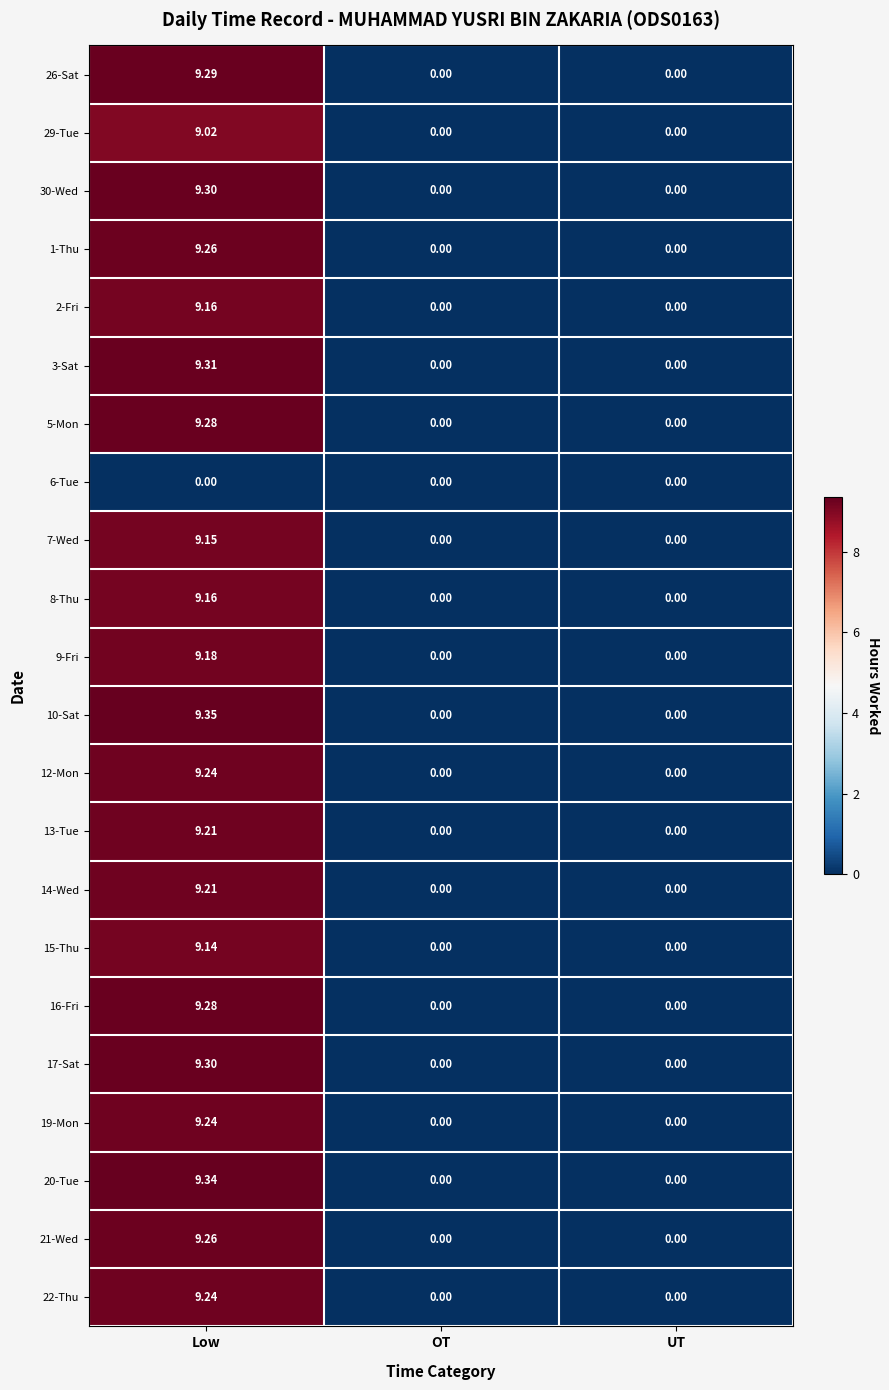

Is the value of 16-Fri at Low greater than the value of 21-Wed at Low?

Yes